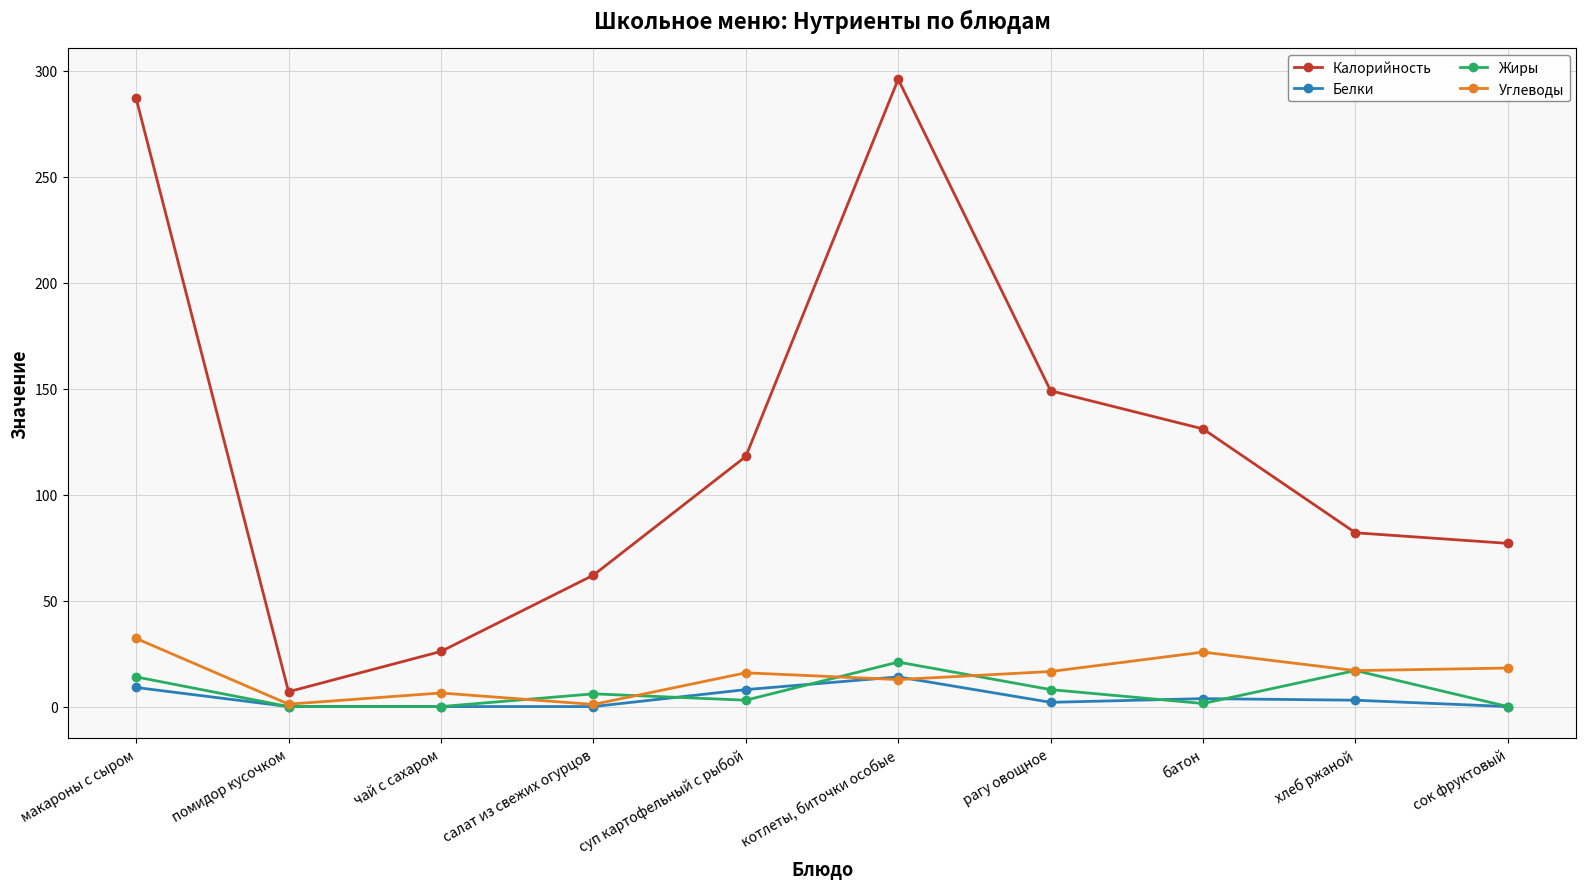

What is the difference between the Калорийность values at суп картофельный с рыбой and батон?

13.0